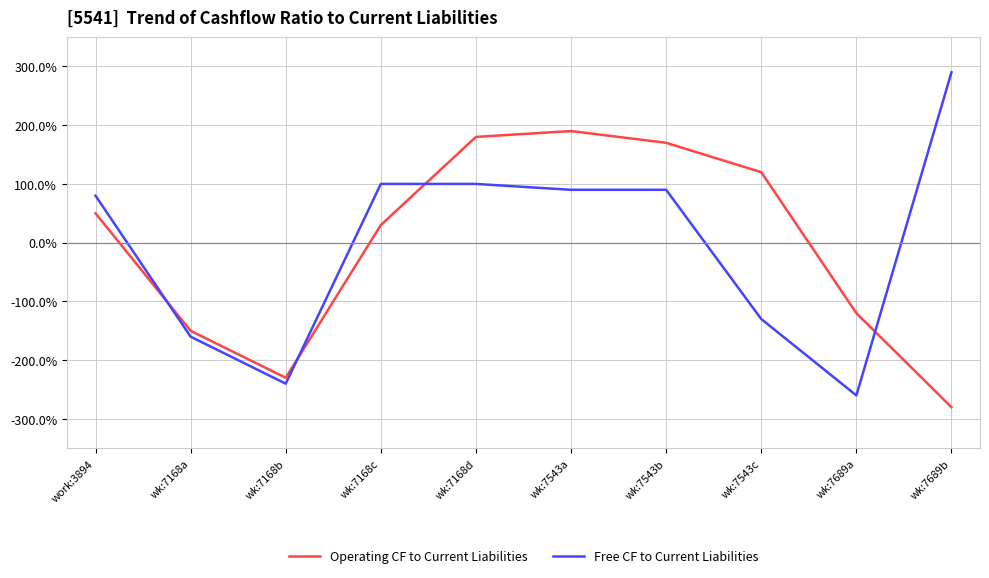

What are all the series names shown in the legend?

Operating CF to Current Liabilities, Free CF to Current Liabilities